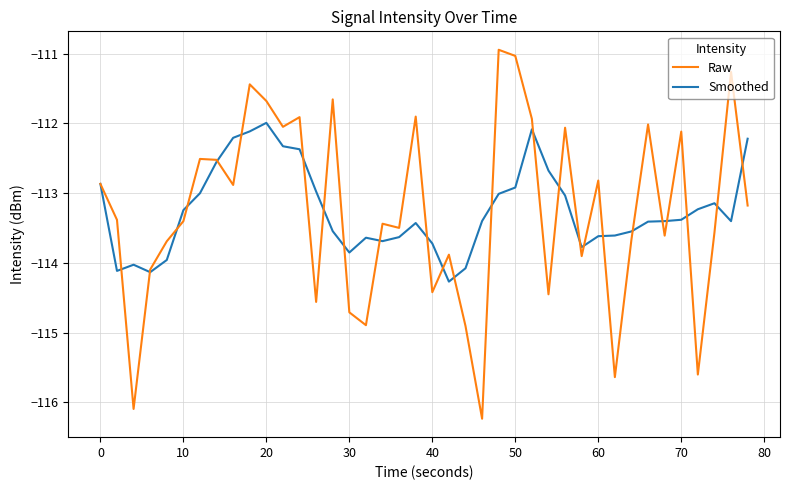

Rank the series by their maximum value, from highest to lowest.

Raw, Smoothed